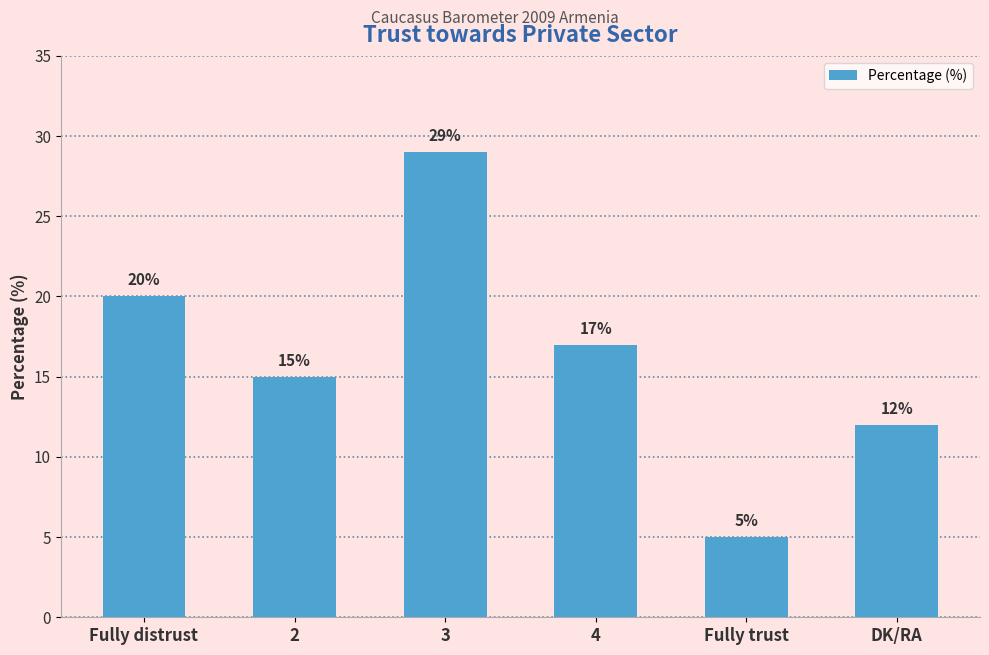

Which has a higher value, 4 or 2?

4